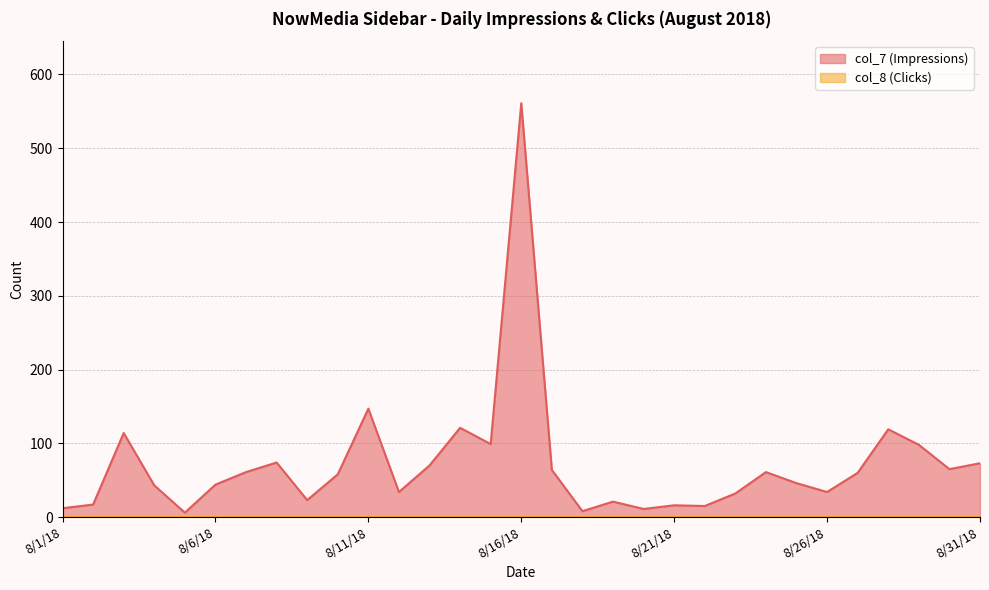

What is the average value?

71